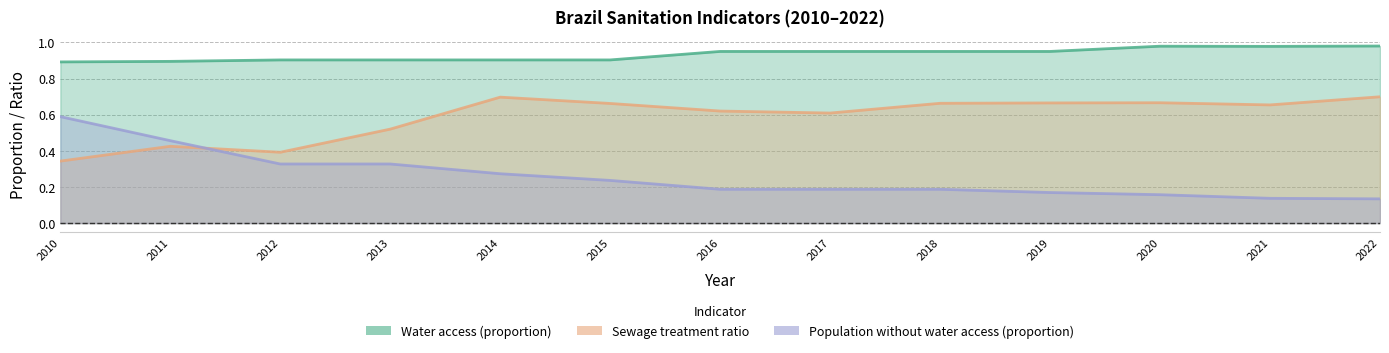

List the series in order of their overall mean, highest first.

Water access (proportion), Sewage treatment ratio, Population without water access (proportion)